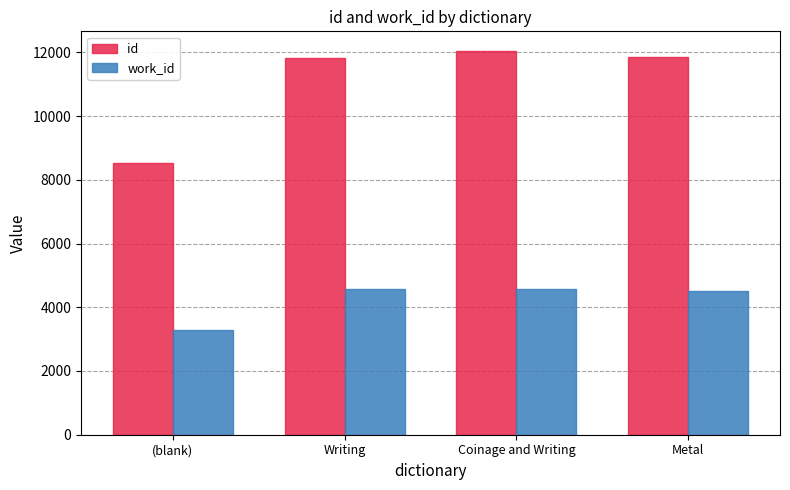

What is the label of the 4th bar from the left?

Metal